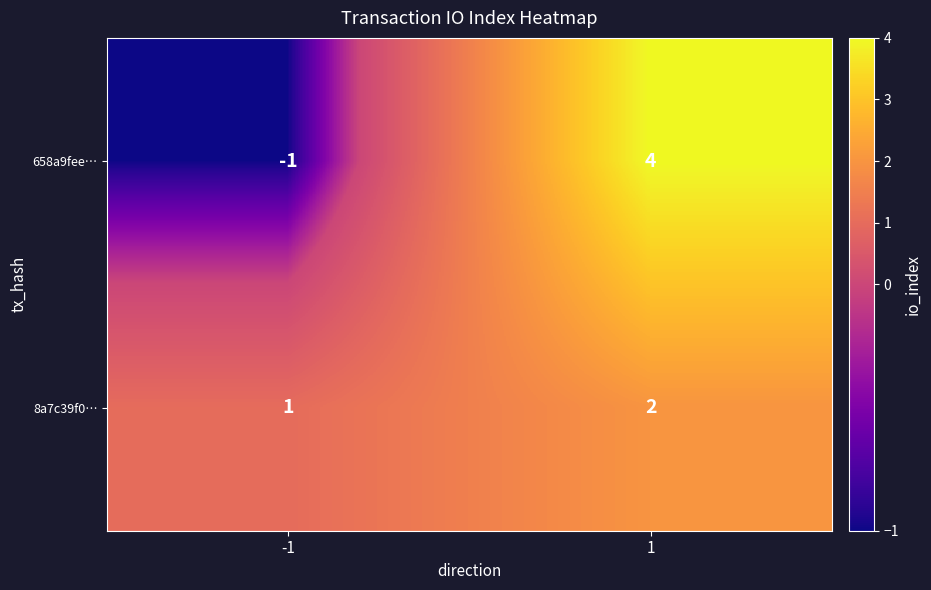

What is the total value across all series at 1?

6